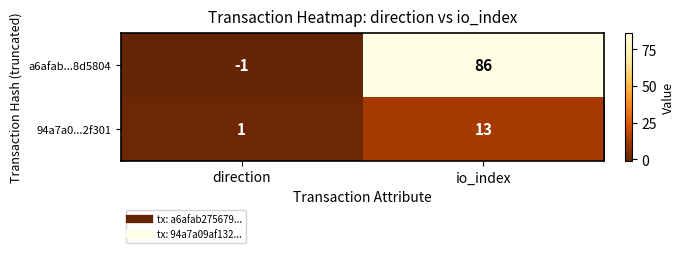

Rank the series at direction from lowest to highest value.

a6afab...8d5804, 94a7a0...2f301